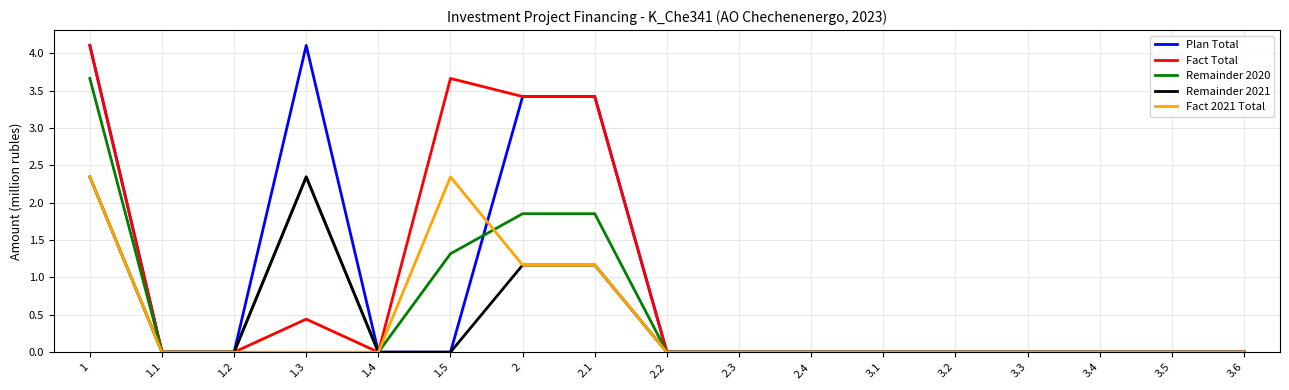

What are all the series names shown in the legend?

Plan Total, Fact Total, Remainder 2020, Remainder 2021, Fact 2021 Total